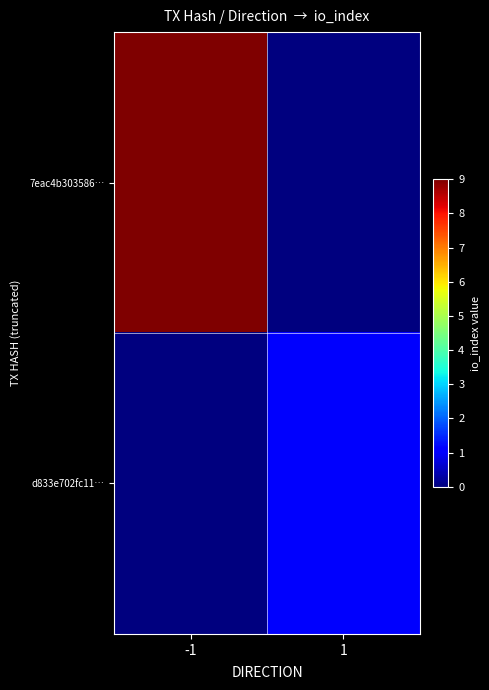

Count the number of data series in this chart.

2